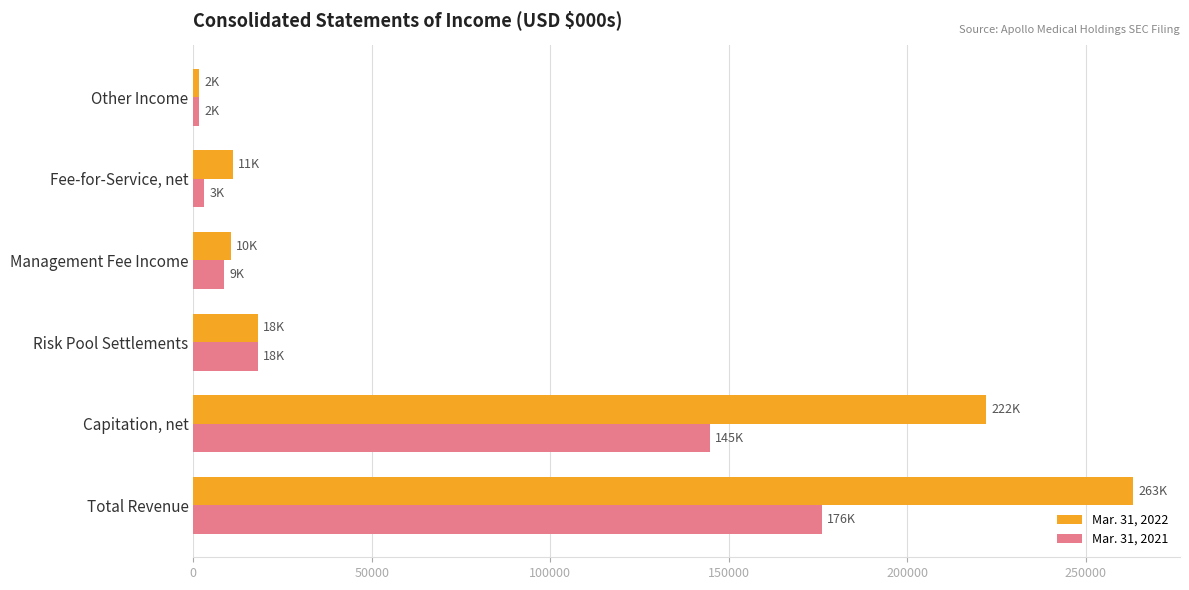

Is the value of Mar. 31, 2021 at Capitation, net greater than the value of Mar. 31, 2022 at Total Revenue?

No